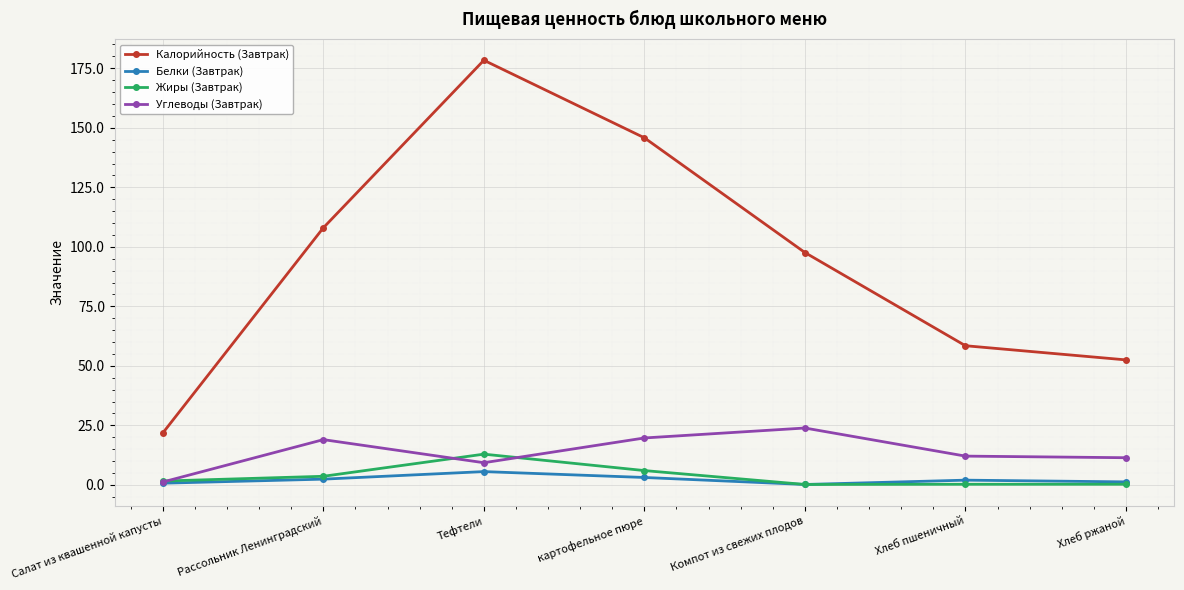

True or false: Калорийность (Завтрак) and Белки (Завтрак) intersect in this chart.

False